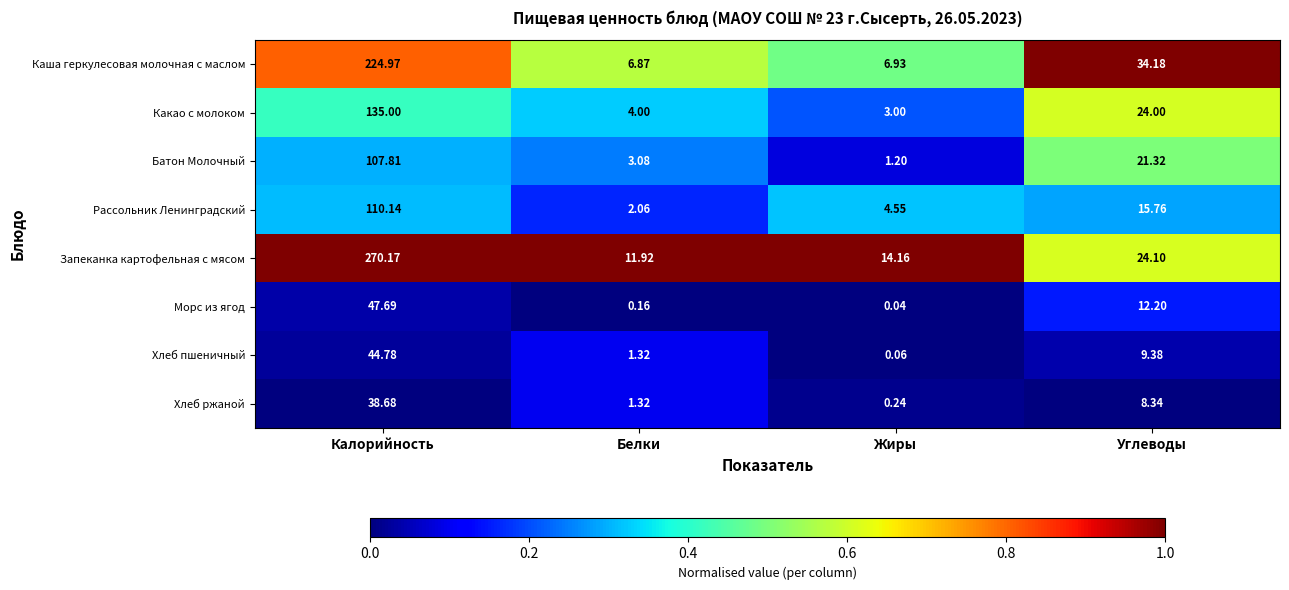

Which category has the lowest value across all series?

Жиры